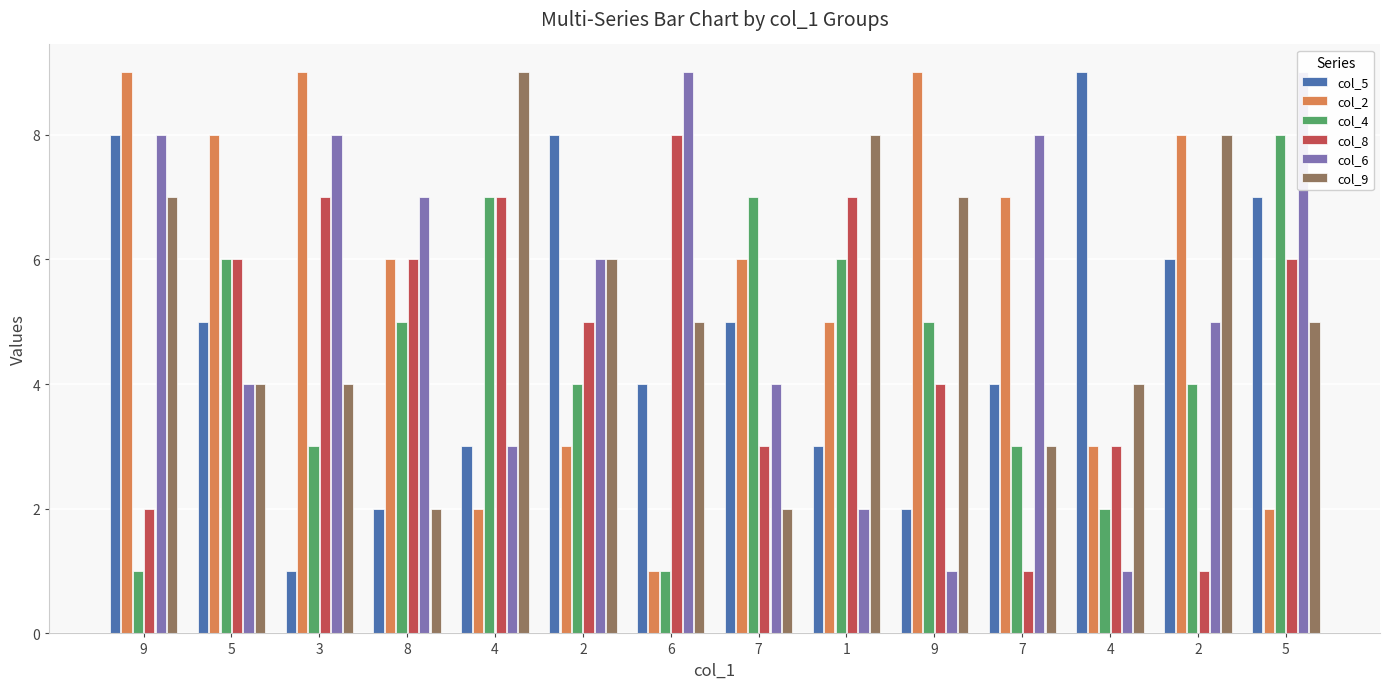

Reading left to right, transcribe all the data shown in this chart.

col_5: 8	5	1	2	3	8	4	5	3	2	4	9	6	7
col_2: 9	8	9	6	2	3	1	6	5	9	7	3	8	2
col_4: 1	6	3	5	7	4	1	7	6	5	3	2	4	8
col_8: 2	6	7	6	7	5	8	3	7	4	1	3	1	6
col_6: 8	4	8	7	3	6	9	4	2	1	8	1	5	9
col_9: 7	4	4	2	9	6	5	2	8	7	3	4	8	5